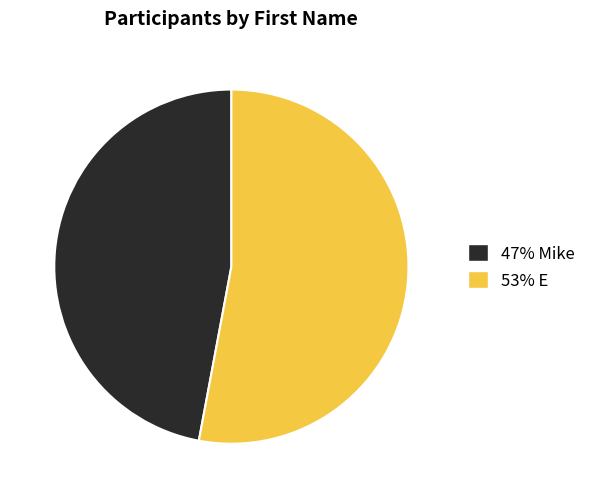

Is there any slice that represents more than half of the pie?

Yes